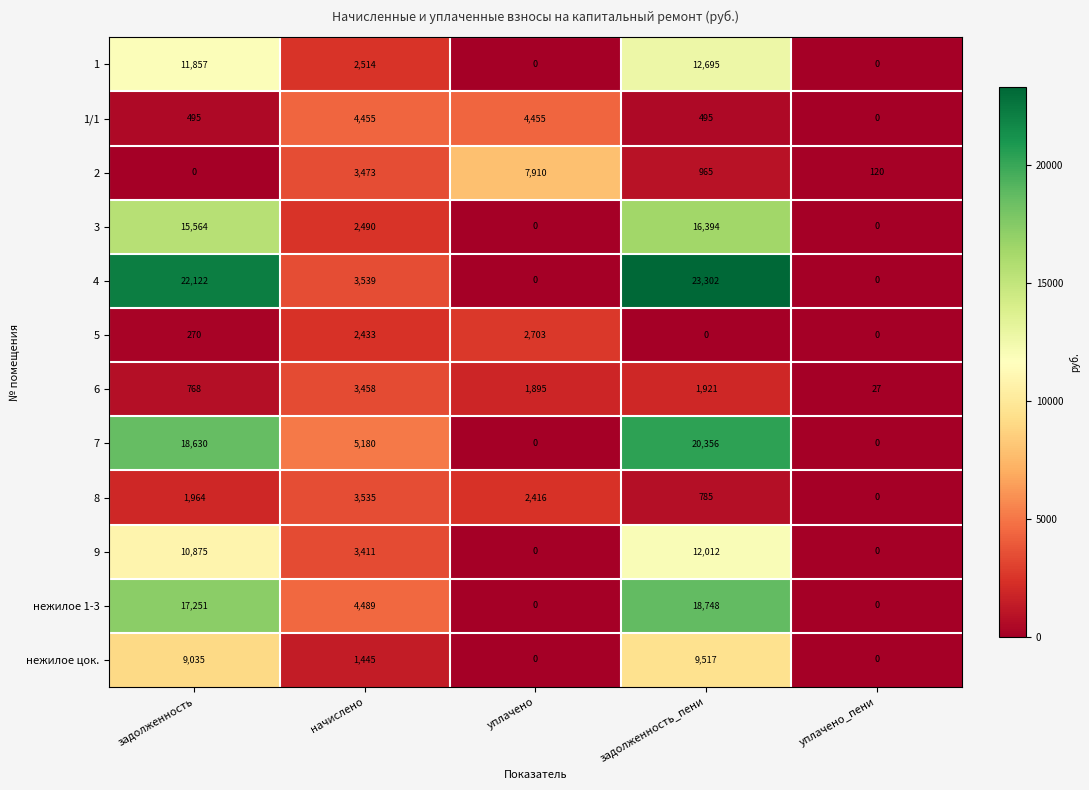

At which label is 8 closest to 1767?

задолженность